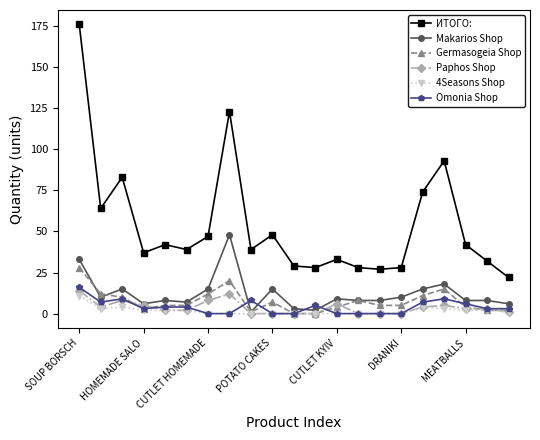

Which series has the widest spread of values?

ИТОГО: